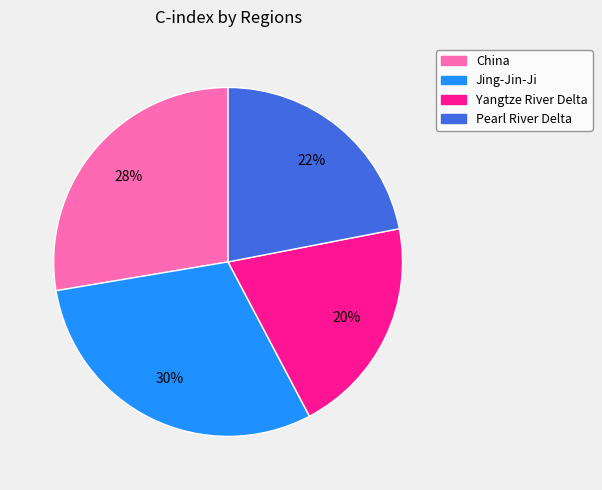

To the nearest percent, what portion does Jing-Jin-Ji represent?

30%